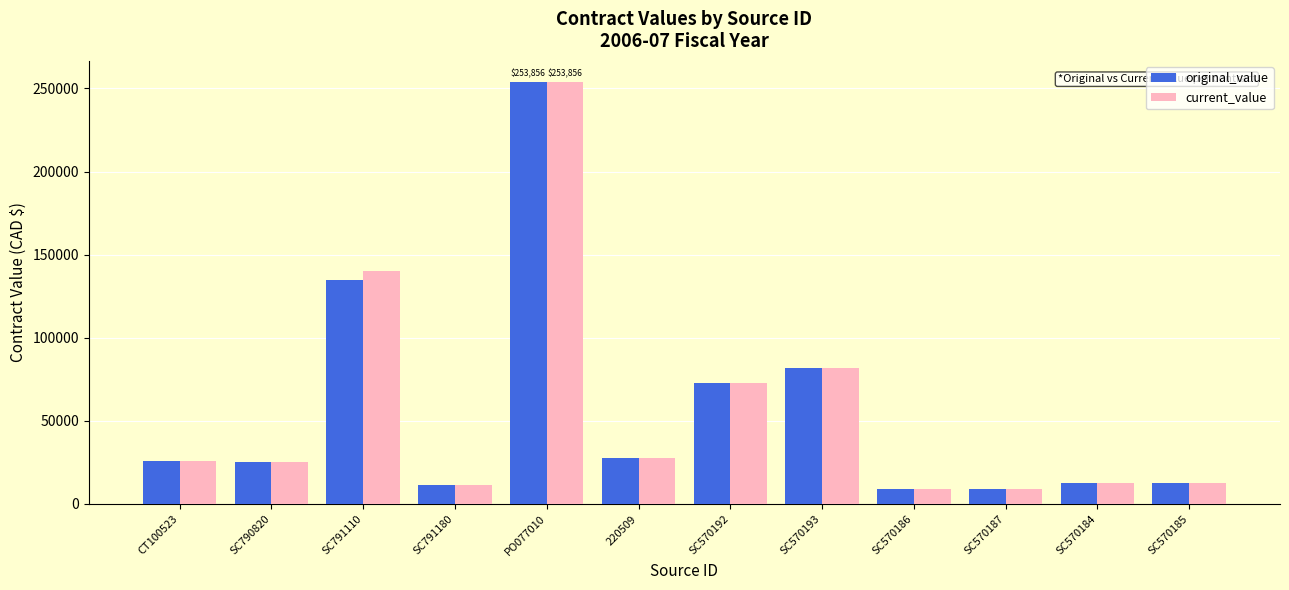

Is it true that current_value equals 27435 at 220509?

True